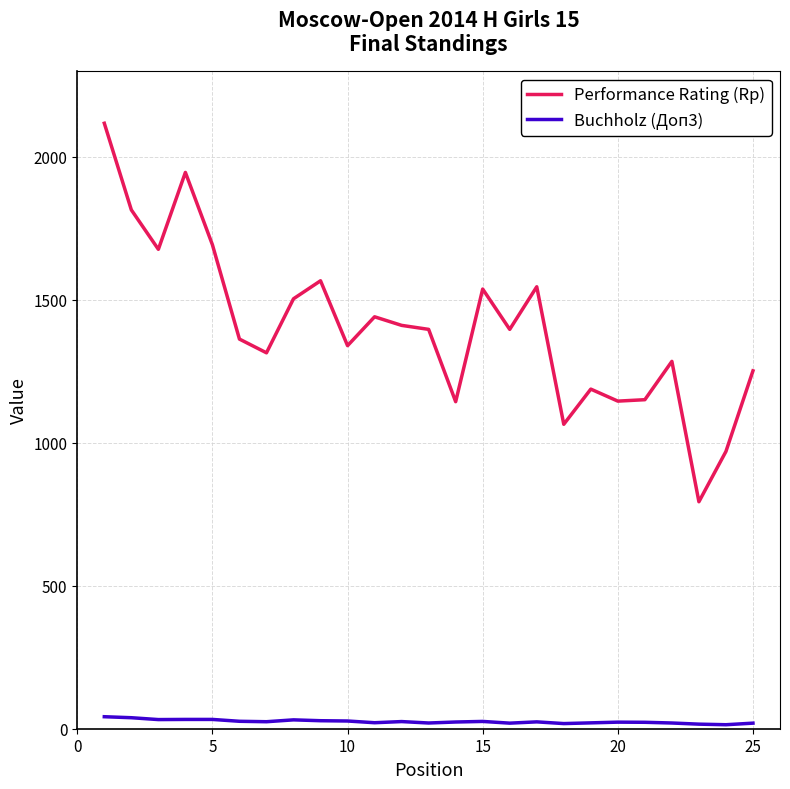

Which series has the widest spread of values?

Performance Rating (Rp)